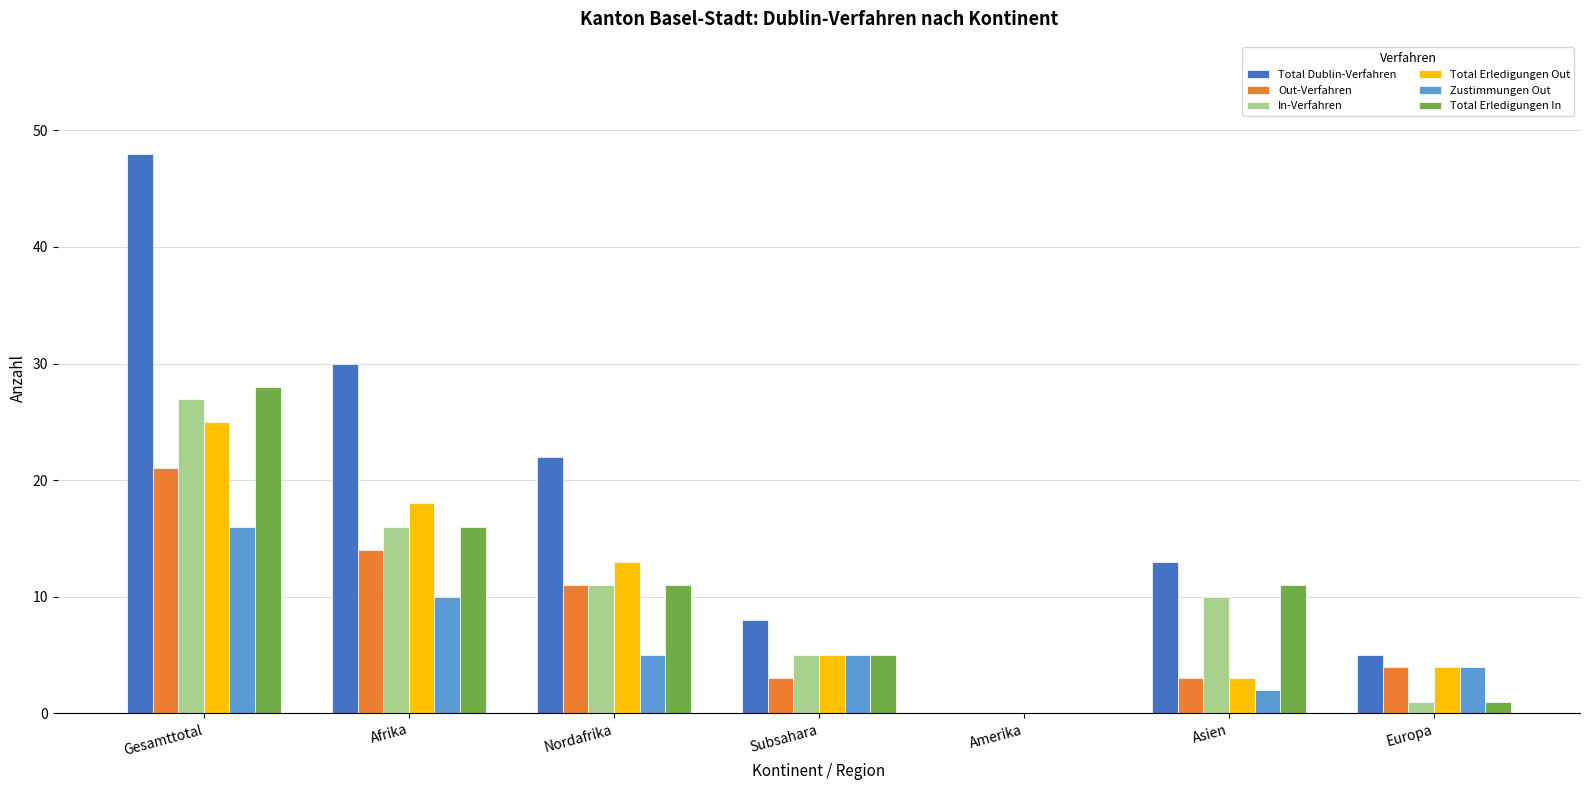

True or false: Total Erledigungen Out has a value of 5 at Subsahara.

True